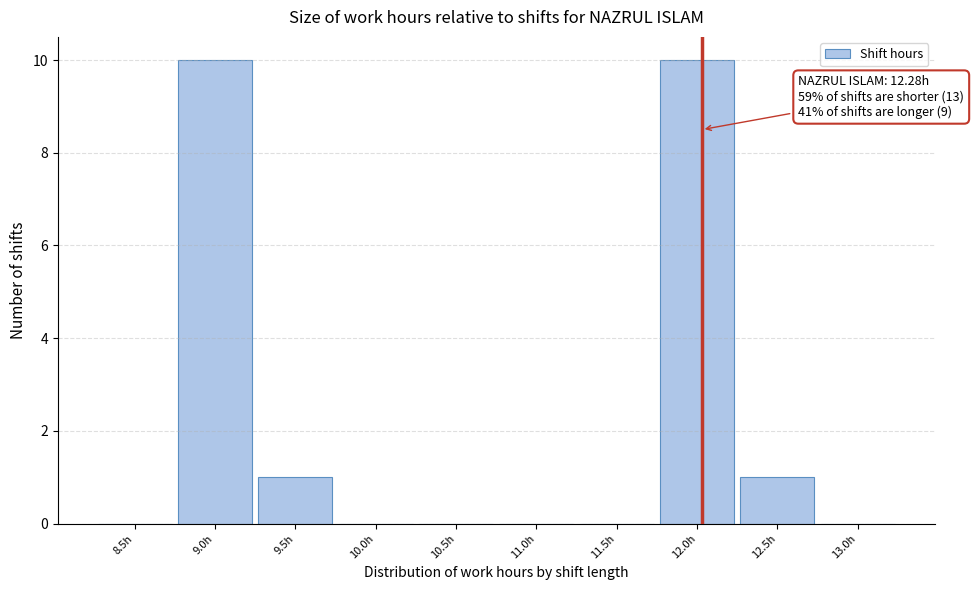

Reading right to left, extract all data points from this chart.

13.0h=0	12.5h=1	12.0h=10	11.5h=0	11.0h=0	10.5h=0	10.0h=0	9.5h=1	9.0h=10	8.5h=0